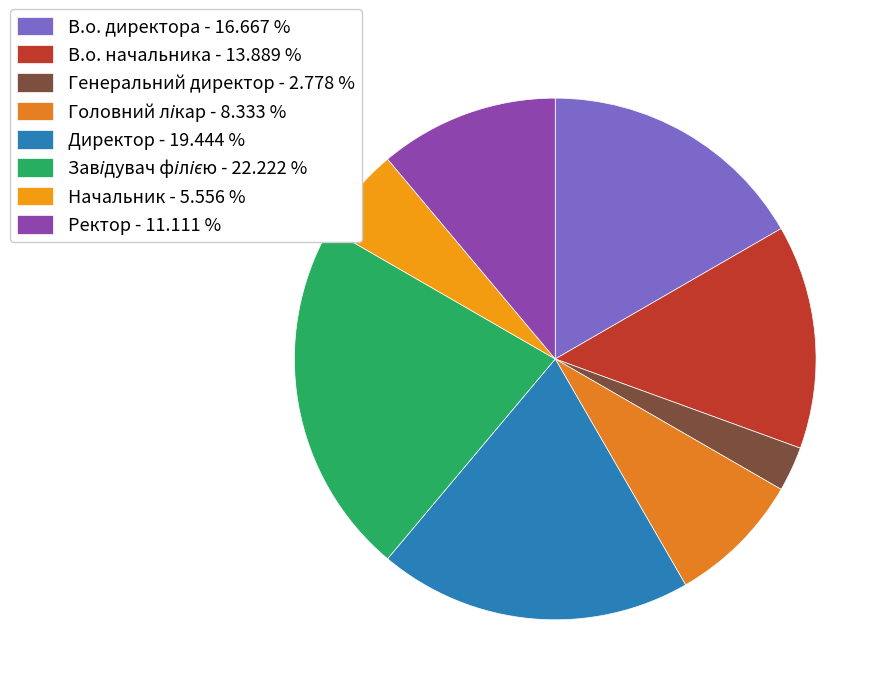

How many segments does this pie chart have?

8